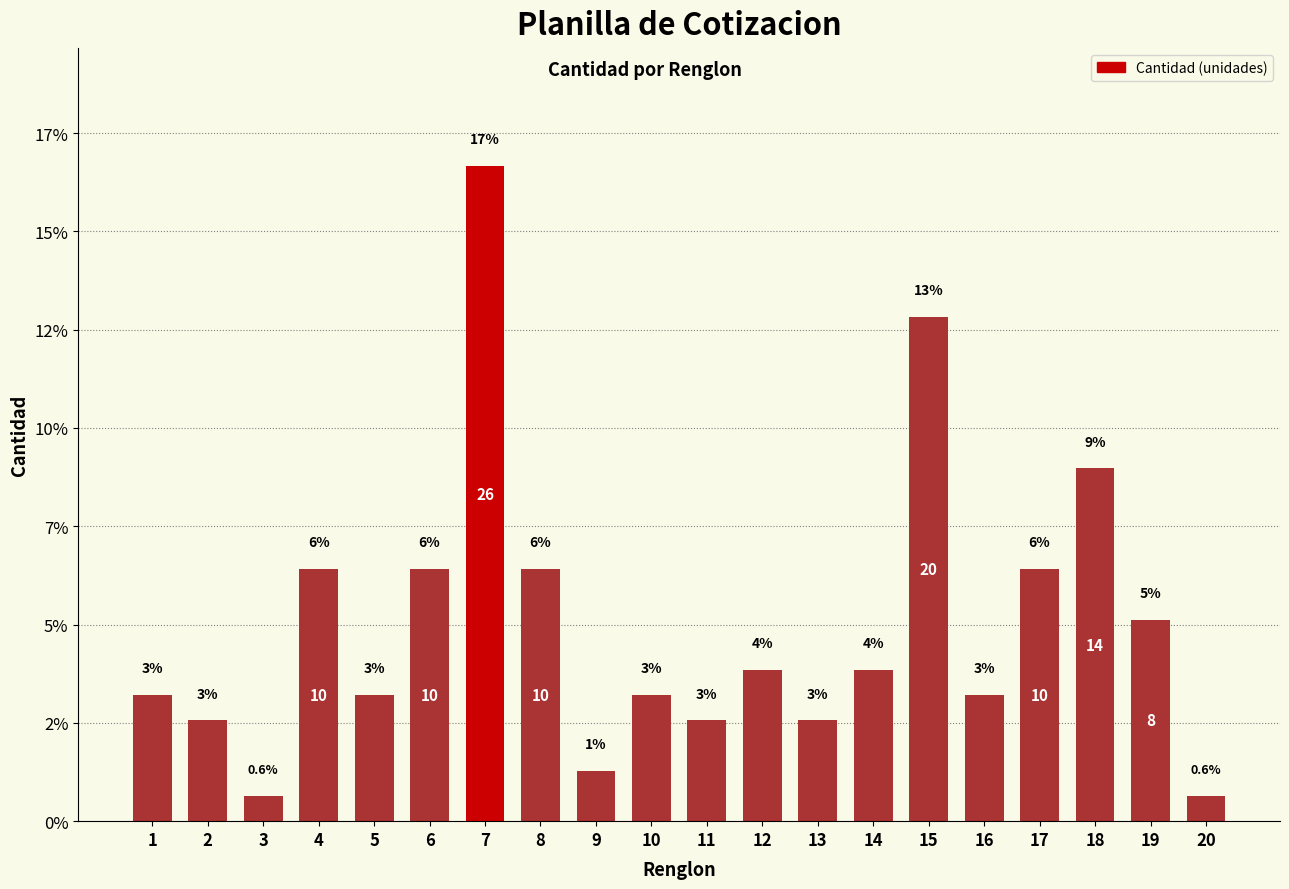

Are the bars horizontal?

No